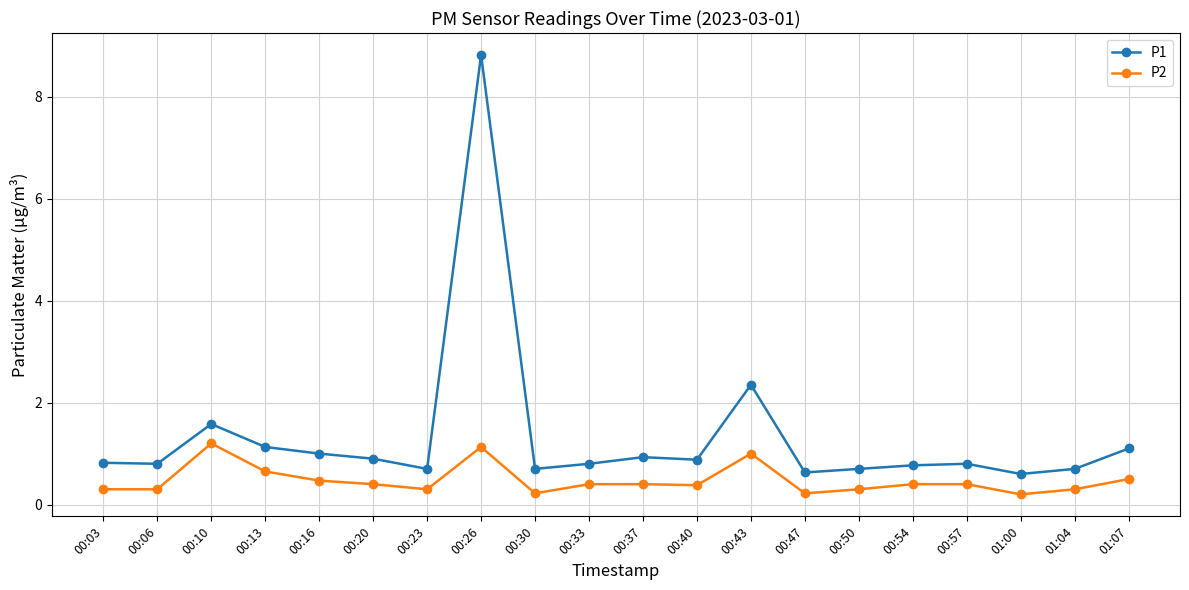

What is the sum of all P2 values?

9.5